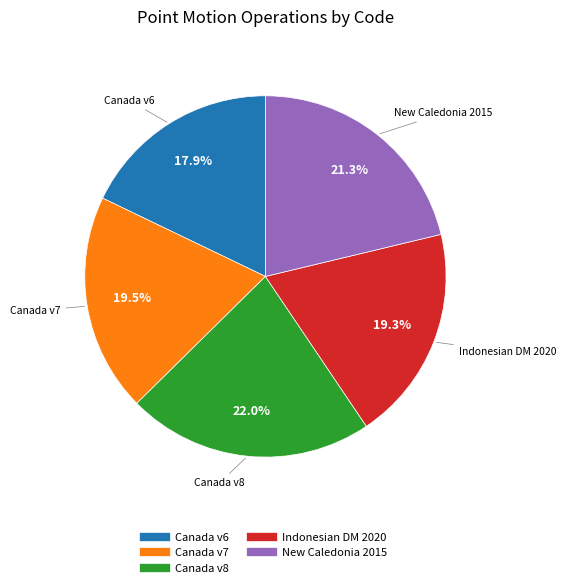

Does any single category account for the majority?

No